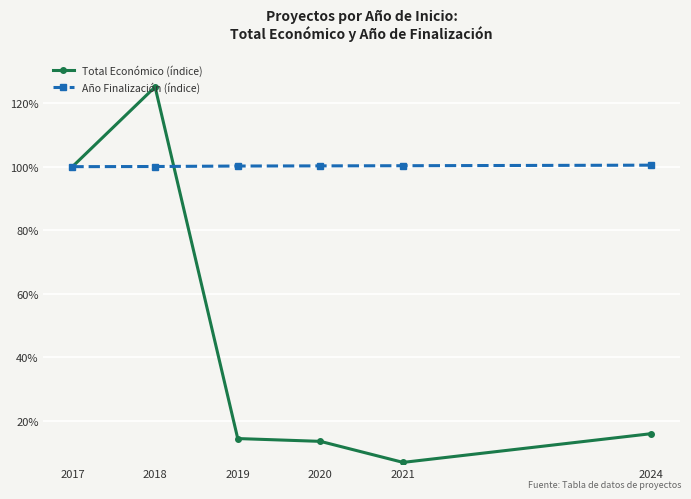

Count the number of data series in this chart.

2